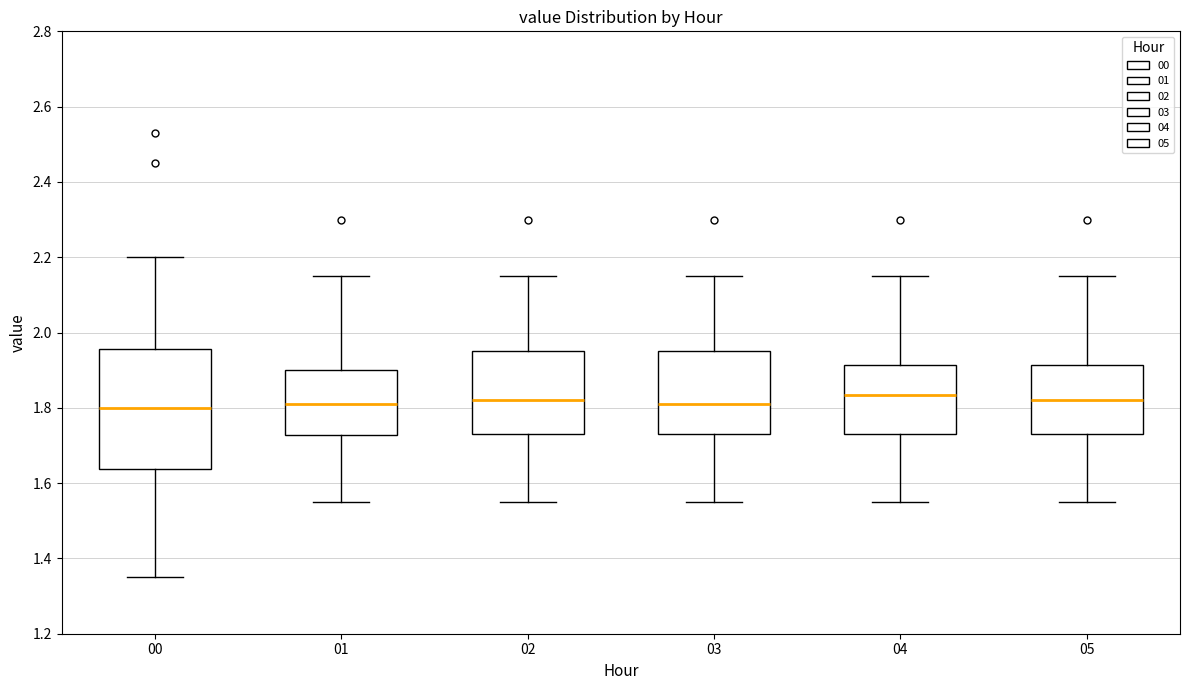

Which box is the tallest, from its lower edge to its upper edge?

00